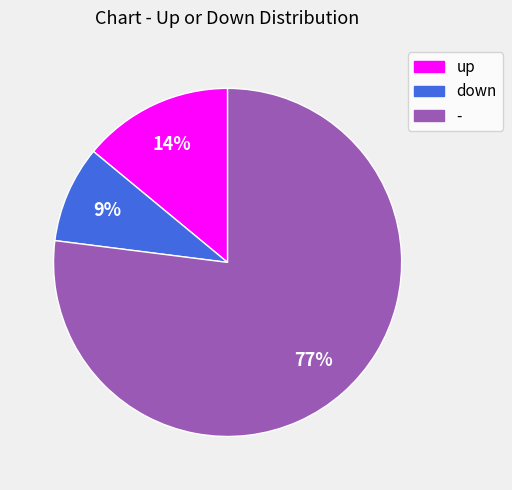

Is there a majority slice in this chart?

Yes